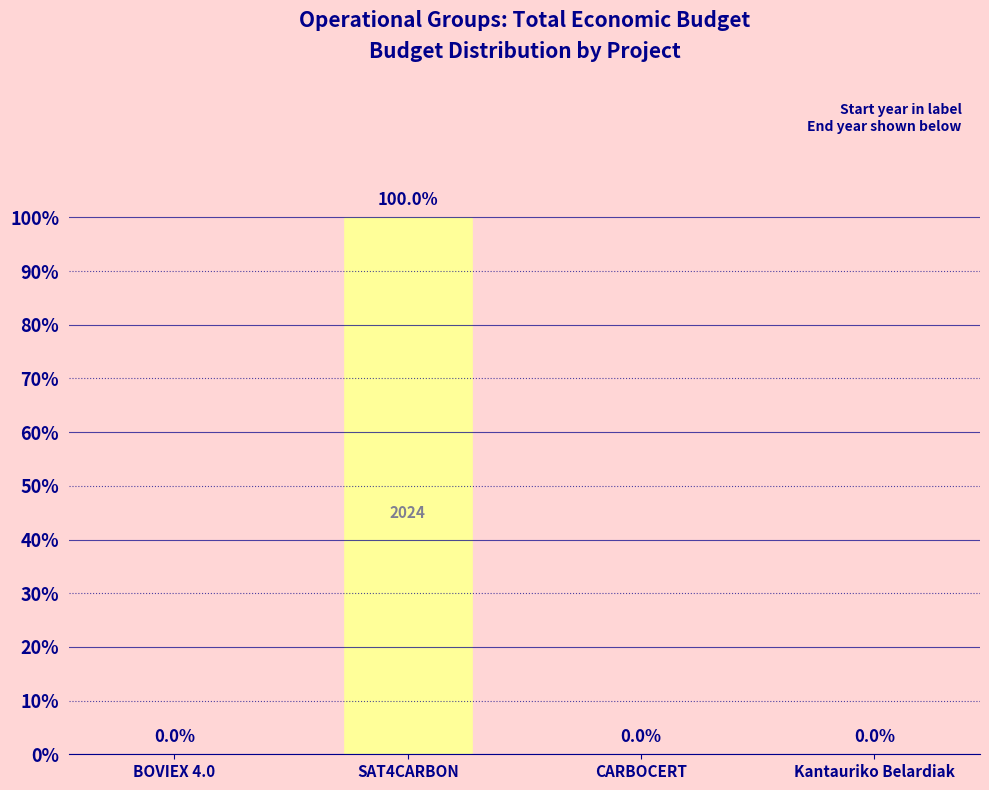

The chart shows a value of 48.1 at SAT4CARBON. True or false?

False